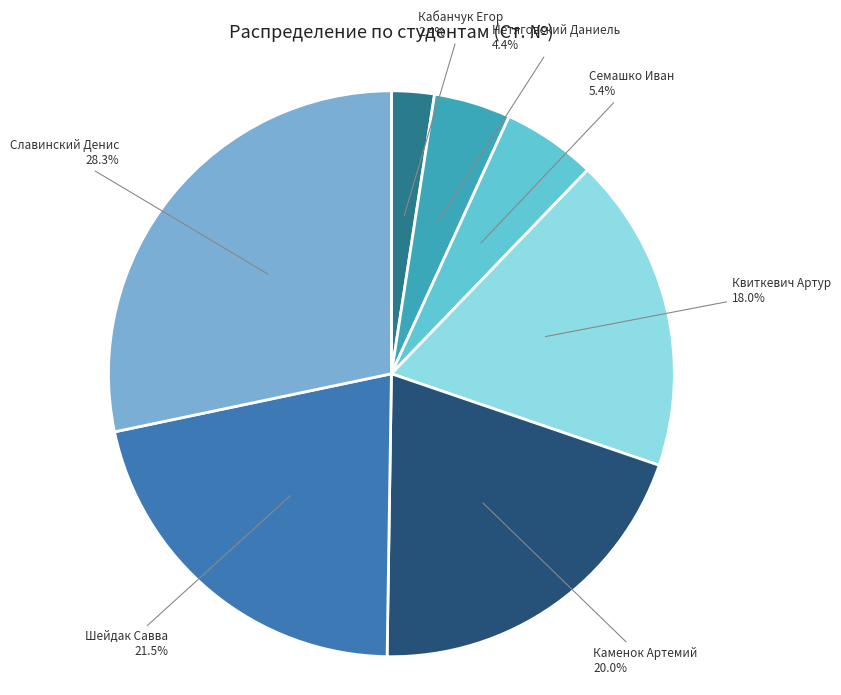

Count the number of slices in the pie.

7